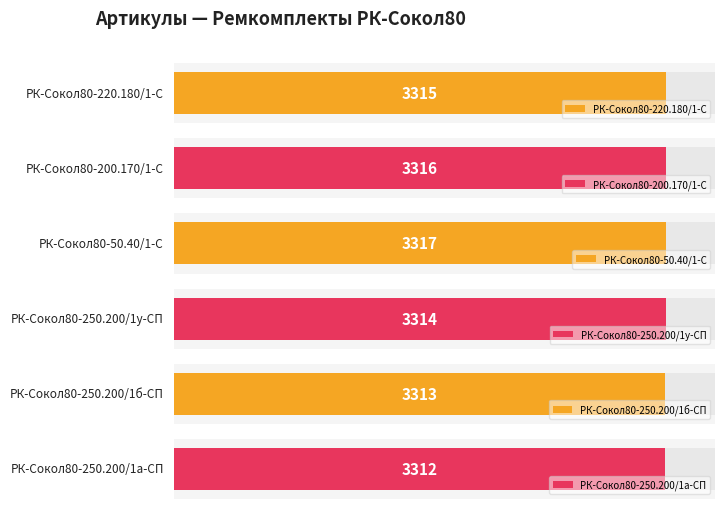

What is the change in value from РК-Сокол80-50.40/1-С to РК-Сокол80-250.200/1у-СП?

-3